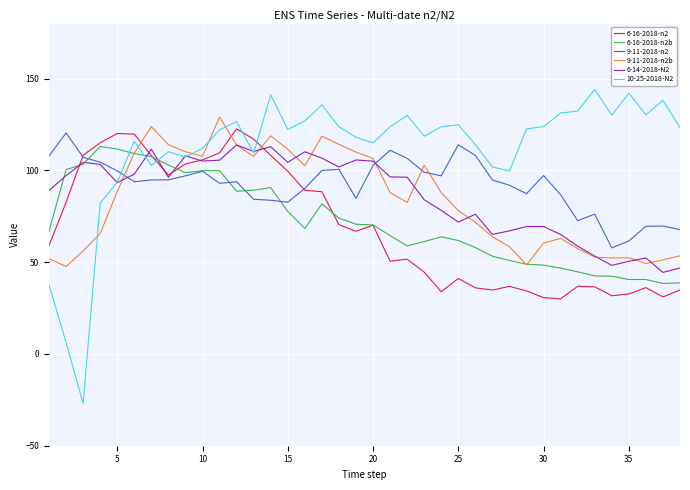

True or false: 9-11-2018-n2b and 10-25-2018-N2 cross at least once.

True